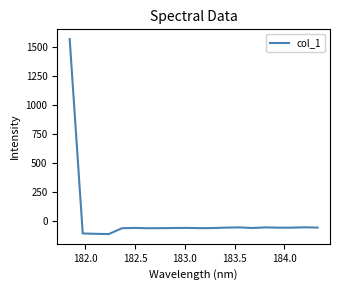

What is the difference between the maximum and minimum values?

1681.5